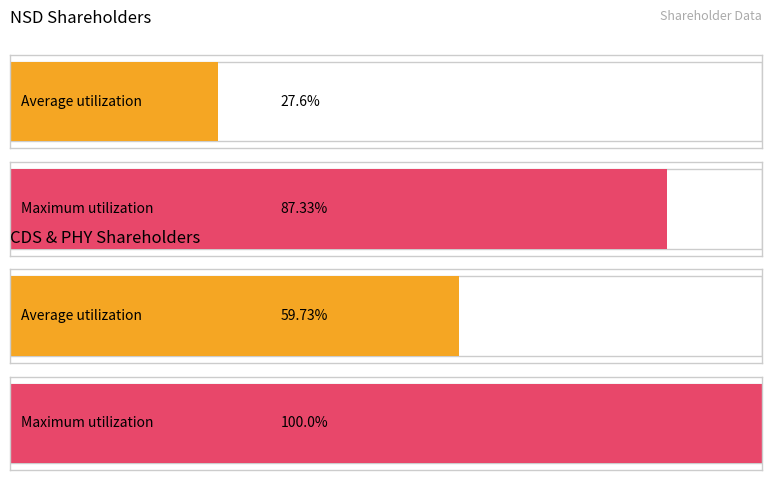

Where does the data first go above 50?

2